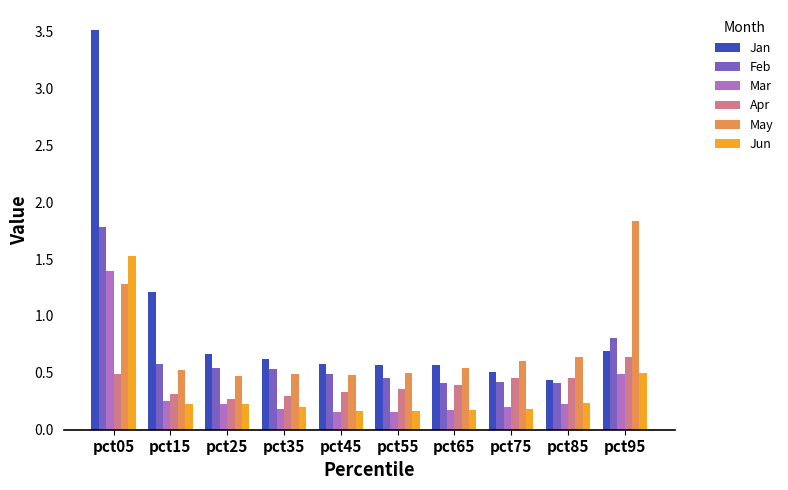

What is the total value across all series at pct65?

2.3